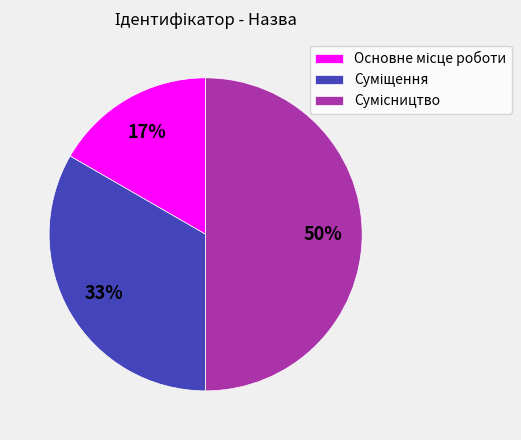

To the nearest percent, what is the average slice percentage?

33%